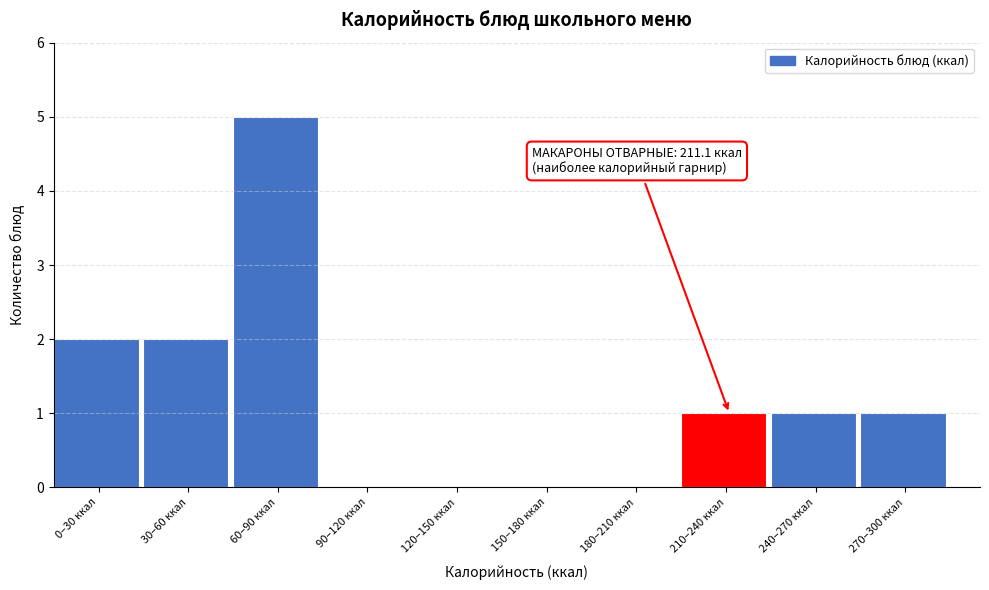

Reading left to right, what are all the values shown in this chart?

0–30 ккал=2	30–60 ккал=2	60–90 ккал=5	90–120 ккал=0	120–150 ккал=0	150–180 ккал=0	180–210 ккал=0	210–240 ккал=1	240–270 ккал=1	270–300 ккал=1